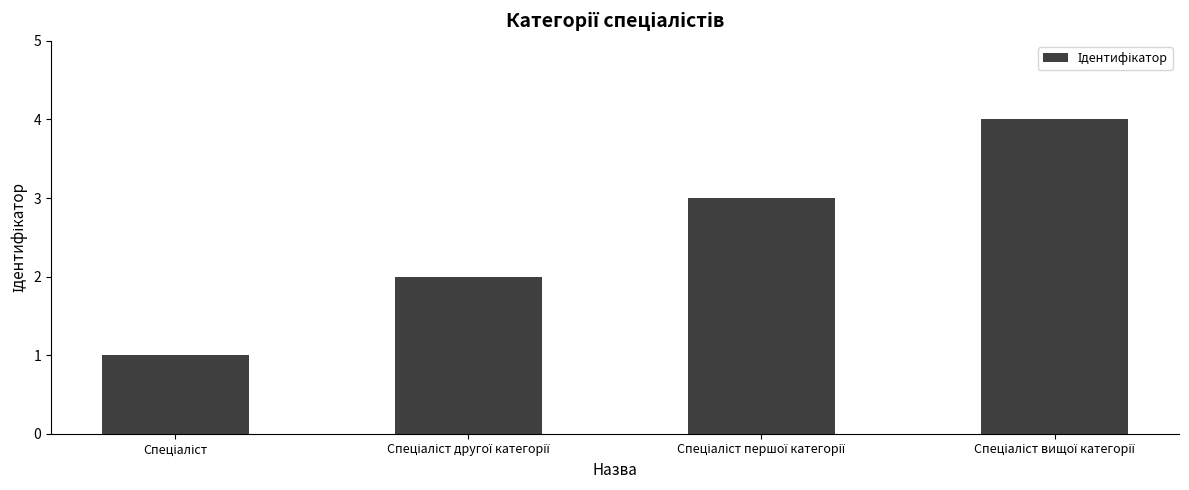

What is the difference between the maximum and minimum values?

3